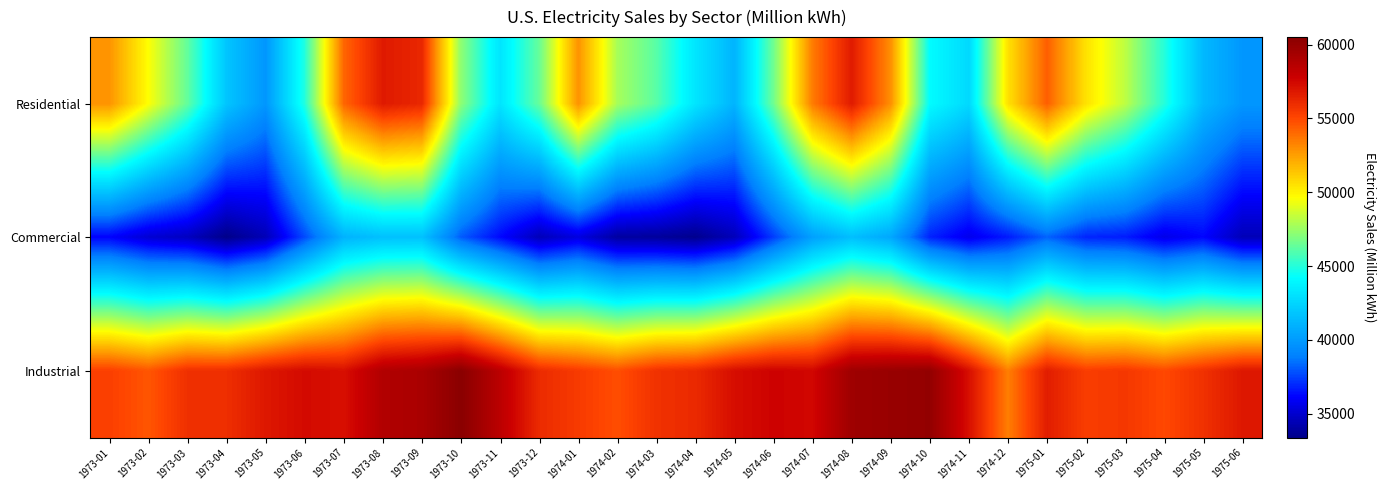

Reading right to left, extract all data points from this chart.

Residential: 1975-06=39825.0	1975-05=41293.9	1975-04=45007.5	1975-03=48238.7	1975-02=50494.7	1975-01=54311.2	1974-12=50511.7	1974-11=42671.0	1974-10=44164.1	1974-09=52947.8	1974-08=56699.3	1974-07=53540.5	1974-06=46597.0	1974-05=41105.1	1974-04=43193.4	1974-03=46095.8	1974-02=47779.4	1974-01=52878.4	1973-12=46398.7	1973-11=43181.2	1973-10=47207.4	1973-09=56209.6	1973-08=56742.1	1973-07=54122.9	1973-06=44967.1	1973-05=39825.0	1973-04=41821.0	1973-03=46315.0	1973-02=49601.3	1973-01=52840.2
Commercial: 1975-06=34457.1	1975-05=36202.8	1975-04=35614.6	1975-03=36697.4	1975-02=36873.3	1975-01=38212.7	1974-12=36659.4	1974-11=35694.7	1974-10=36839.4	1974-09=40533.6	1974-08=41523.1	1974-07=40223.6	1974-06=37403.8	1974-05=34515.8	1974-04=33472.9	1974-03=33811.3	1974-02=33932.9	1974-01=35405.5	1973-12=34475.0	1973-11=36263.6	1973-10=38059.2	1973-09=41650.5	1973-08=41611.0	1973-07=41019.4	1973-06=37710.3	1973-05=34457.1	1973-04=33370.5	1973-03=34670.7	1973-02=35097.9	1973-01=36120.3
Industrial: 1975-06=56837.5	1975-05=55835.3	1975-04=54981.2	1975-03=55567.3	1975-02=55363.2	1975-01=56610.6	1974-12=53433.2	1974-11=57175.0	1974-10=60116.1	1974-09=59893.4	1974-08=59641.2	1974-07=57503.3	1974-06=57702.2	1974-05=57226.3	1974-04=56114.5	1974-03=55814.2	1974-02=54799.2	1974-01=55456.6	1973-12=56070.2	1973-11=58433.0	1973-10=60513.6	1973-09=59178.4	1973-08=58864.8	1973-07=57152.4	1973-06=57367.7	1973-05=56837.5	1973-04=55936.7	1973-03=55865.7	1973-02=54591.4	1973-01=55273.7